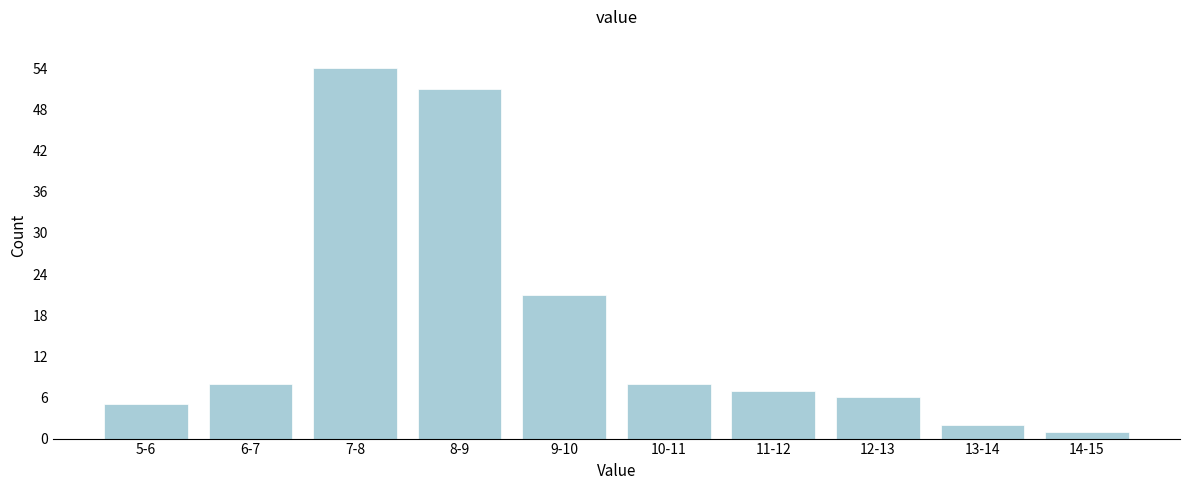

Reading left to right, transcribe all the data shown in this chart.

5-6=5	6-7=8	7-8=54	8-9=51	9-10=21	10-11=8	11-12=7	12-13=6	13-14=2	14-15=1